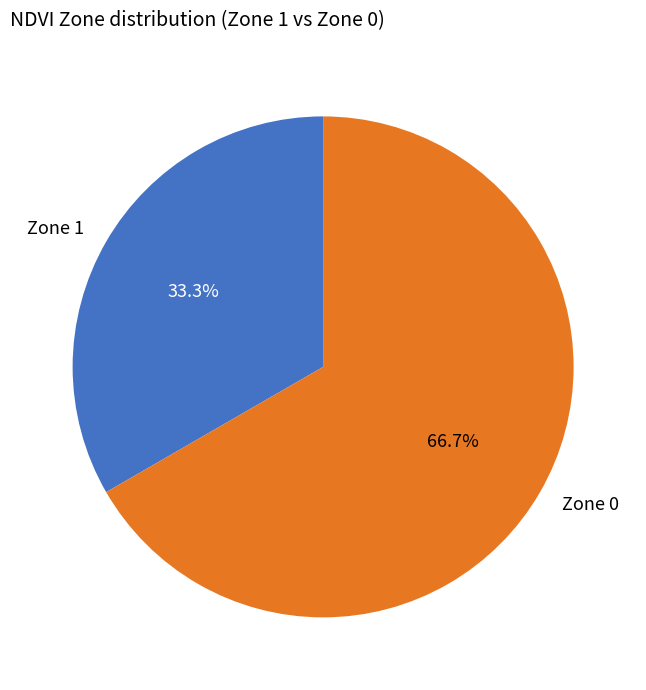

To the nearest percent, what portion does Zone 1 represent?

33%